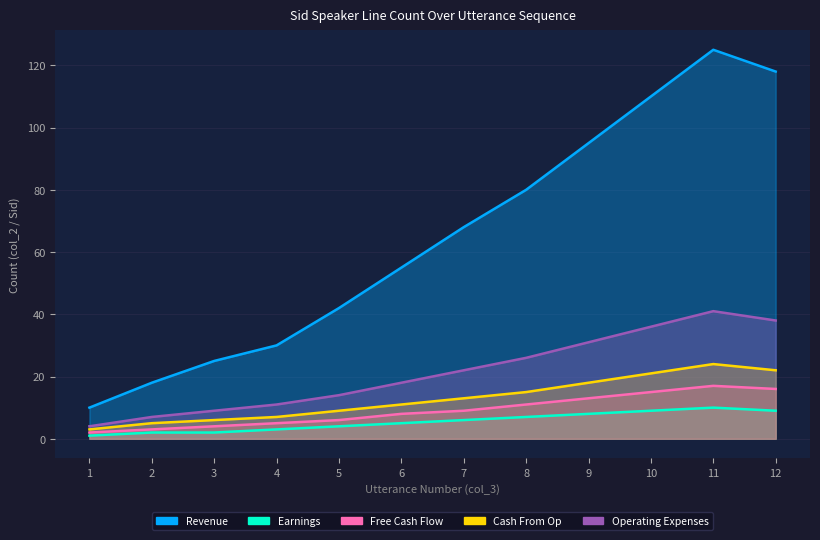

Does the chart have visible grid lines?

Yes